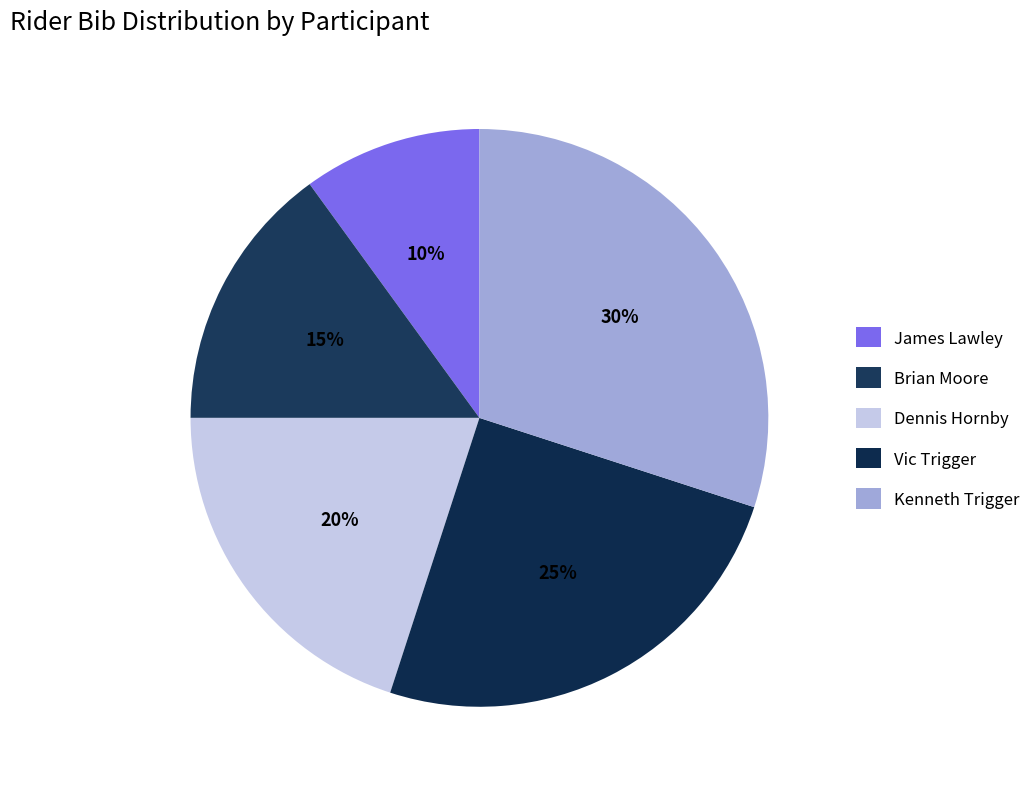

Rank the categories by value from highest to lowest.

Kenneth Trigger, Vic Trigger, Dennis Hornby, Brian Moore, James Lawley